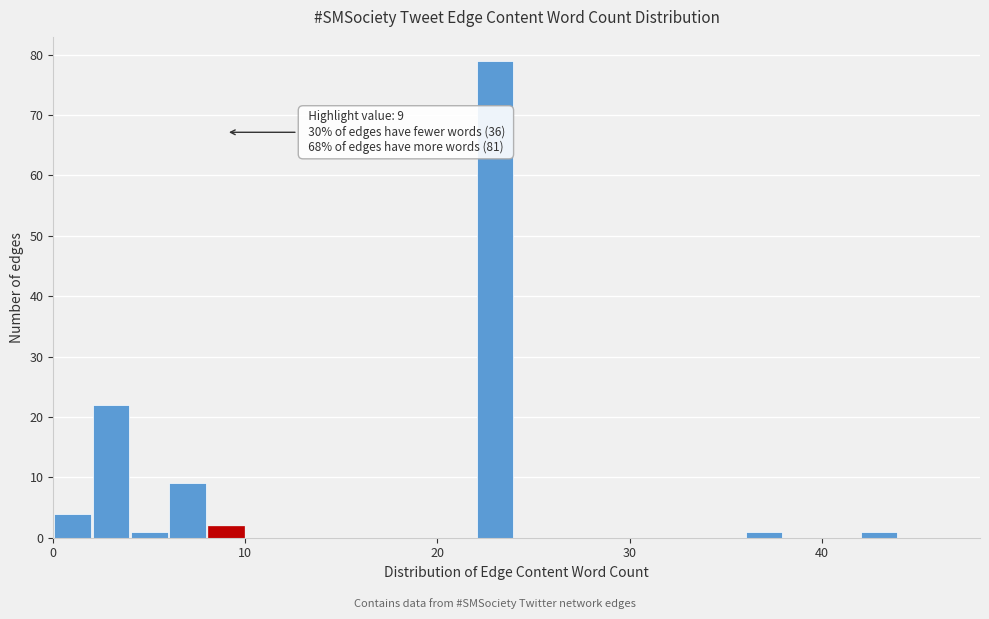

Read against the x-axis, roughly where is the centre of the tallest bar?

23